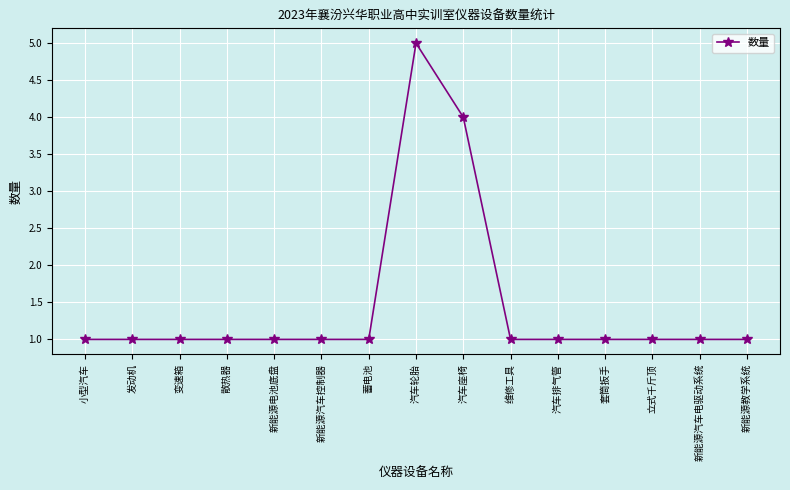

Which label corresponds to the largest value in the chart?

汽车轮胎